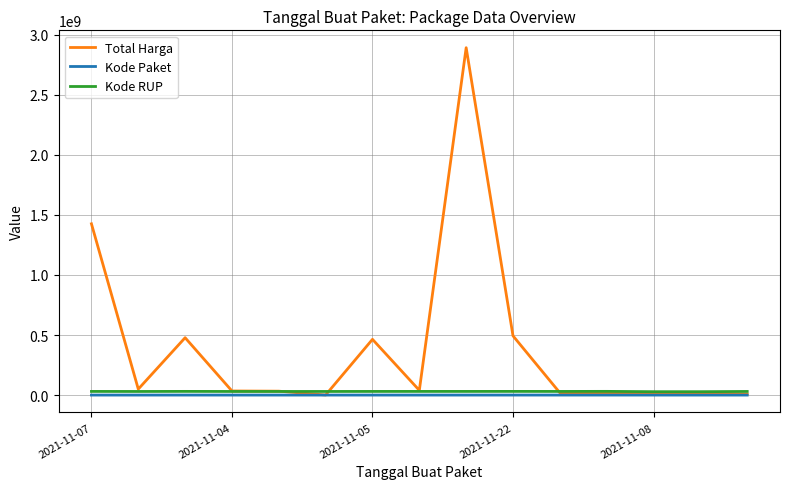

Which series has the largest range (max minus min)?

Total Harga